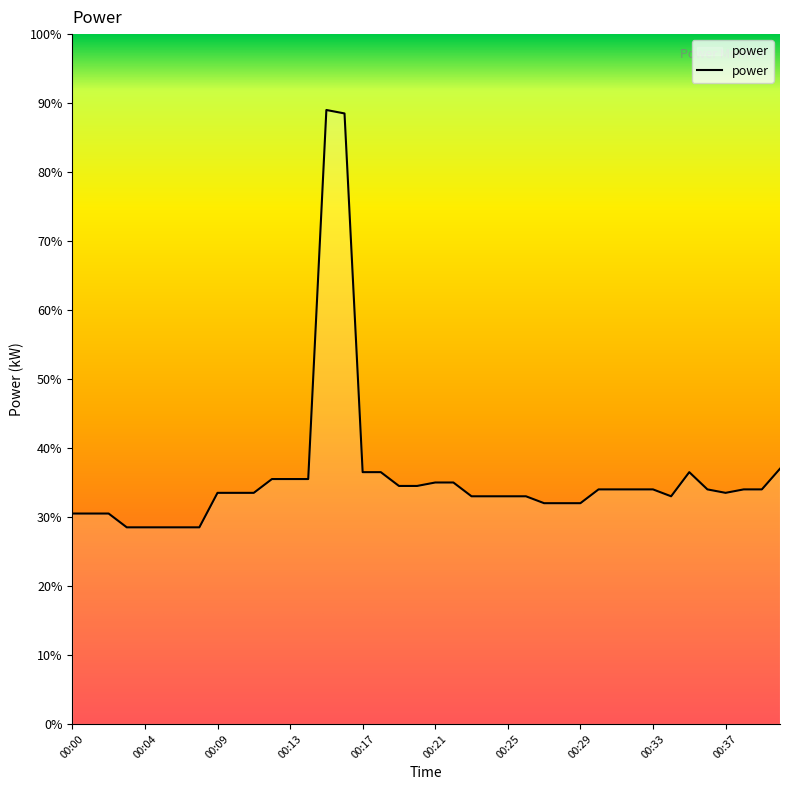

Does the chart display data point markers on the line(s)?

No